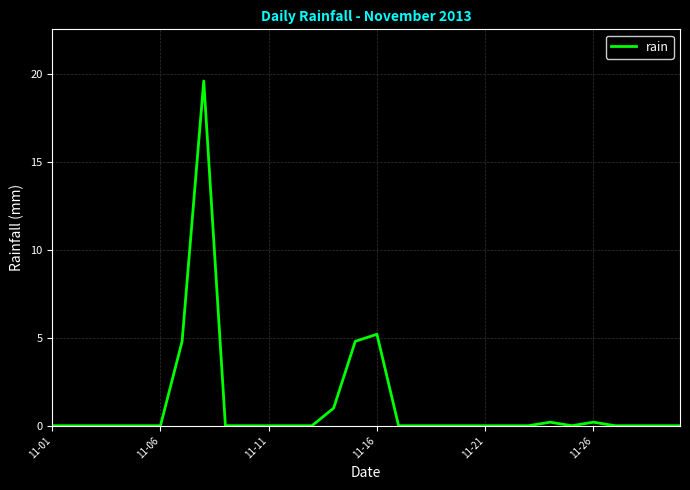

What is the maximum value shown in the chart?

19.6